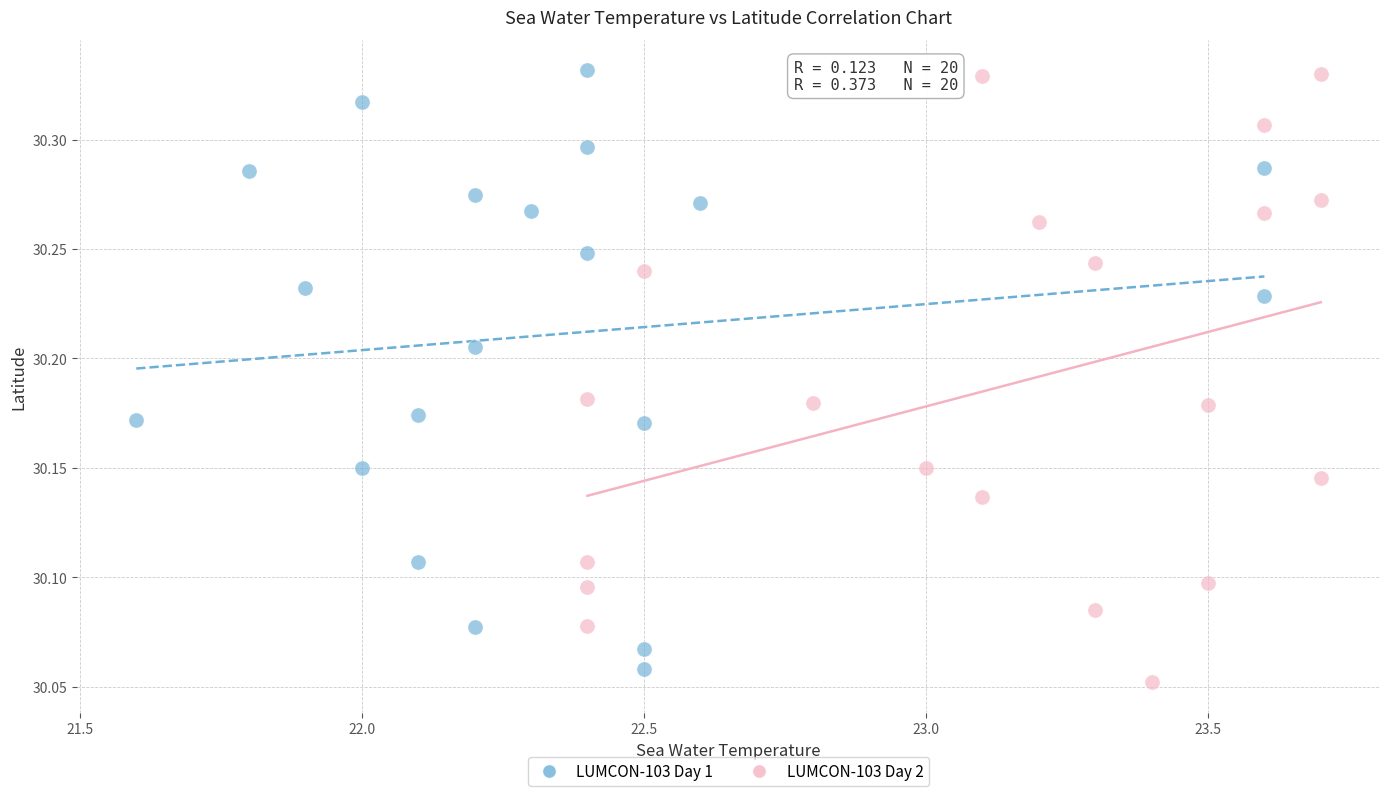

Which series contains the lowest Y value?

LUMCON-103 Day 2